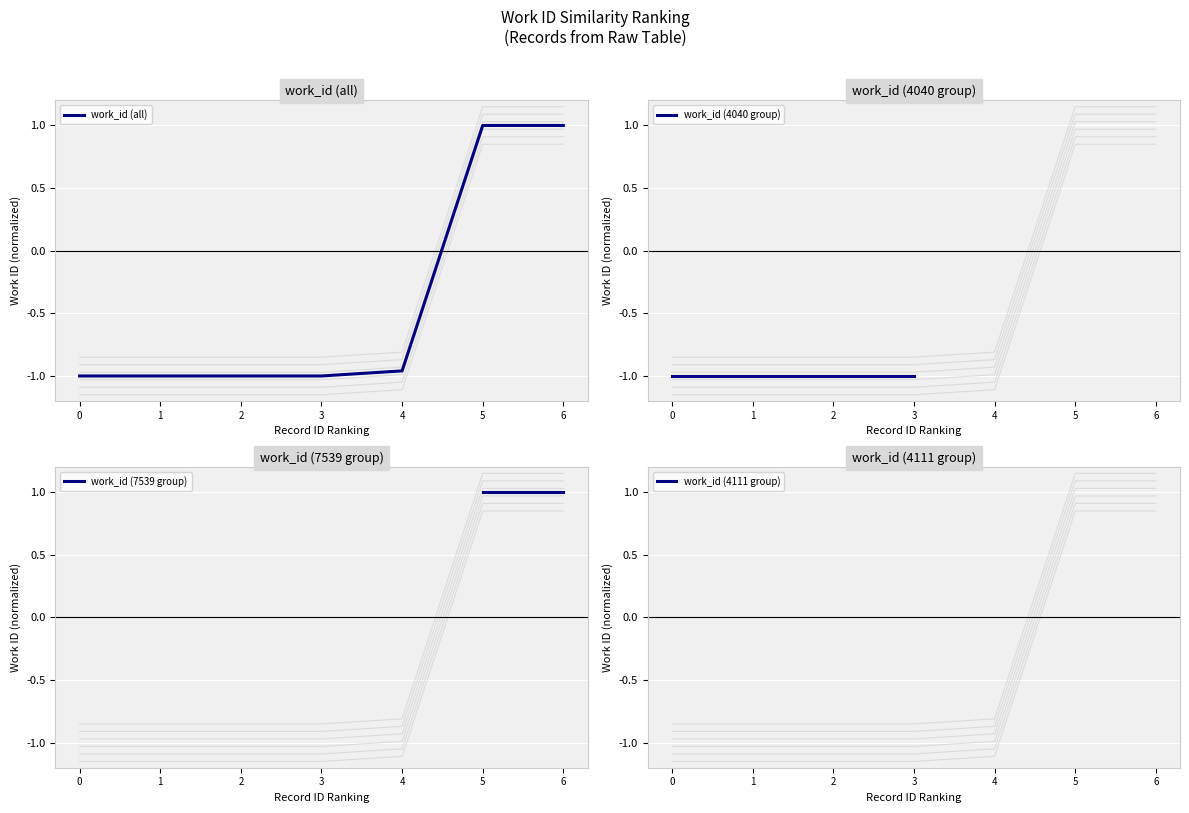

What is the maximum value for work_id (all)?

1.0